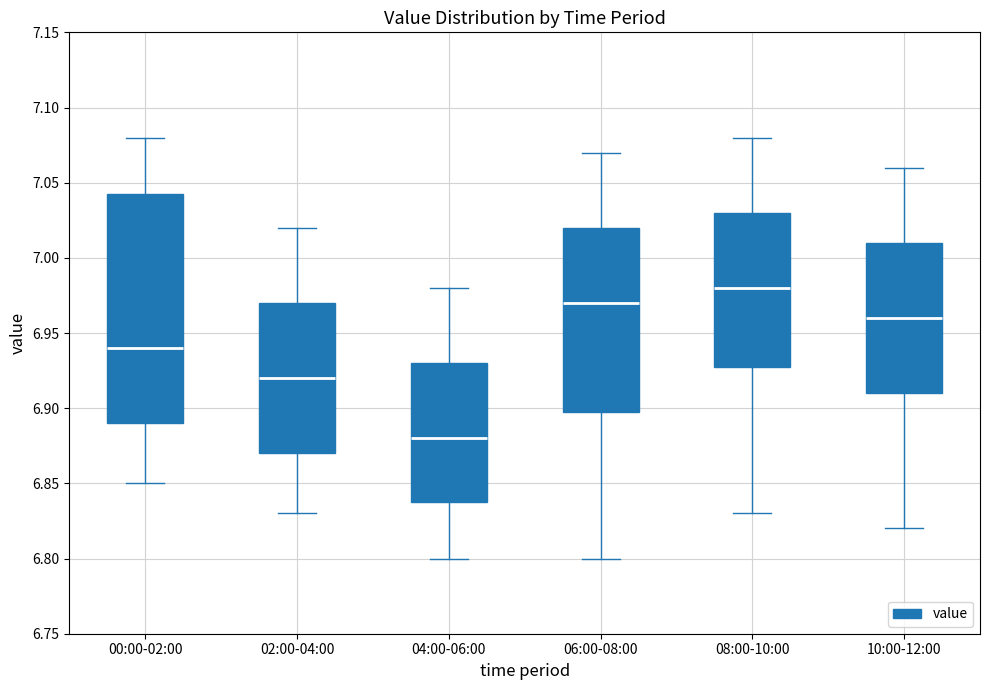

Reading left to right, transcribe this box plot: for each box, give where its median line is, the range the box spans, and where its two whiskers end, as read against the y-axis. The values are not printed on the chart, so give them approximately, as read against the axis.

00:00-02:00: median 6.940, box 6.890 to 7.045, whiskers 6.850 to 7.080
02:00-04:00: median 6.920, box 6.870 to 6.970, whiskers 6.830 to 7.020
04:00-06:00: median 6.880, box 6.840 to 6.930, whiskers 6.800 to 6.980
06:00-08:00: median 6.970, box 6.900 to 7.020, whiskers 6.800 to 7.070
08:00-10:00: median 6.980, box 6.930 to 7.030, whiskers 6.830 to 7.080
10:00-12:00: median 6.960, box 6.910 to 7.010, whiskers 6.820 to 7.060